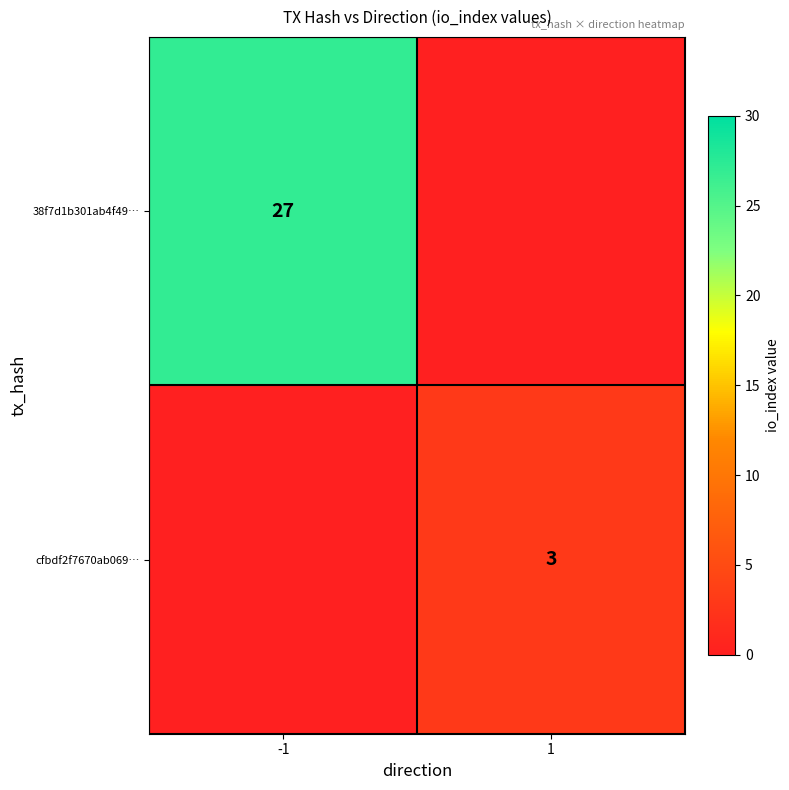

What is the spread (max minus min) of values at 1?

3